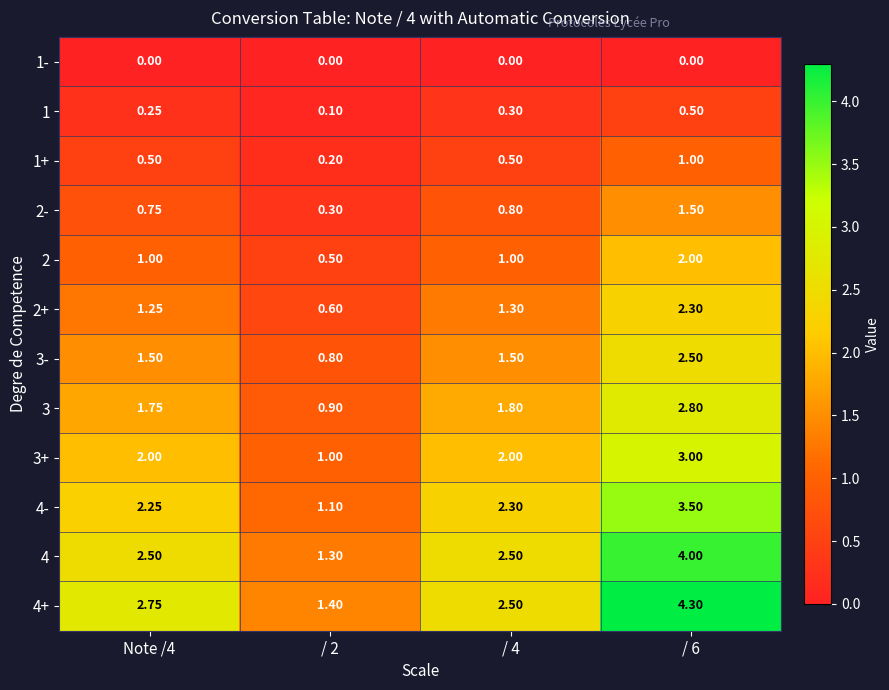

Count the number of categories in the chart.

4